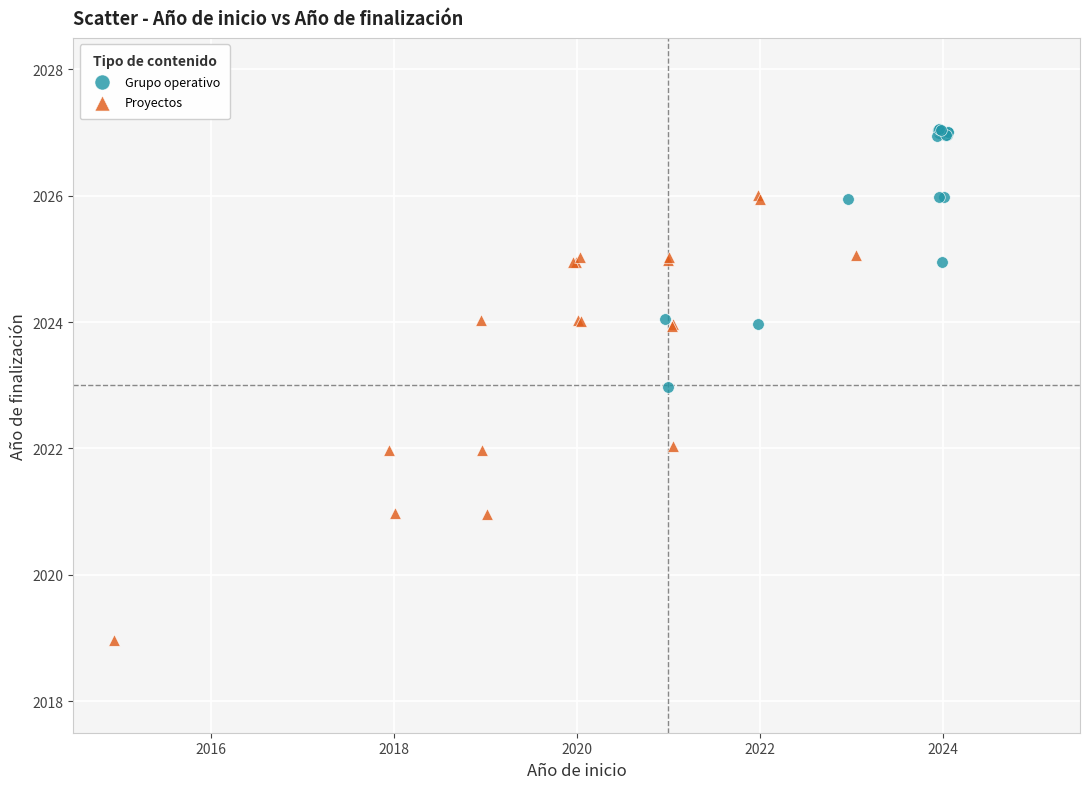

Which series has the largest Y range (max minus min)?

Proyectos